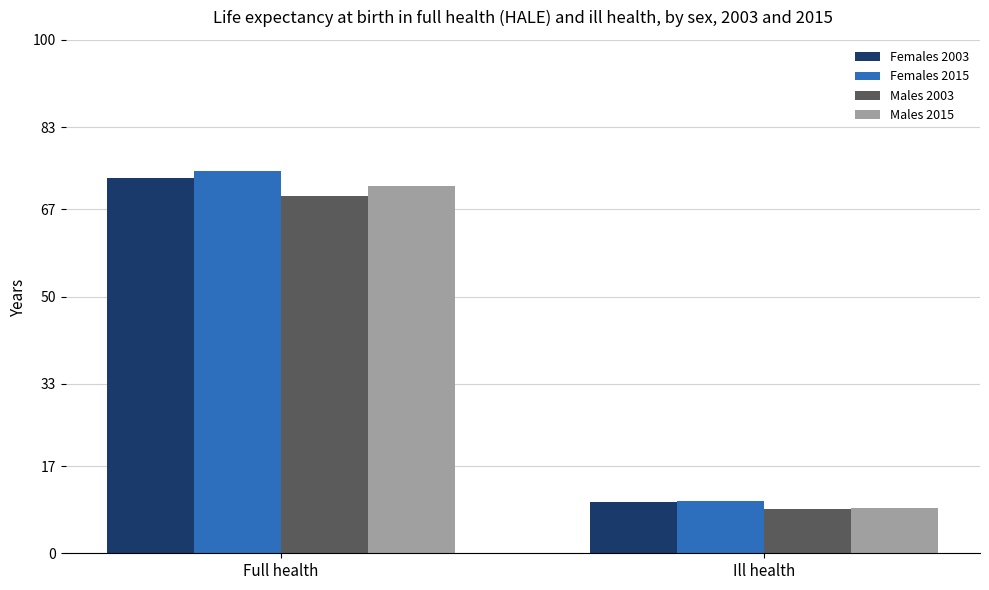

What are all the series names shown in the legend?

Females 2003, Females 2015, Males 2003, Males 2015